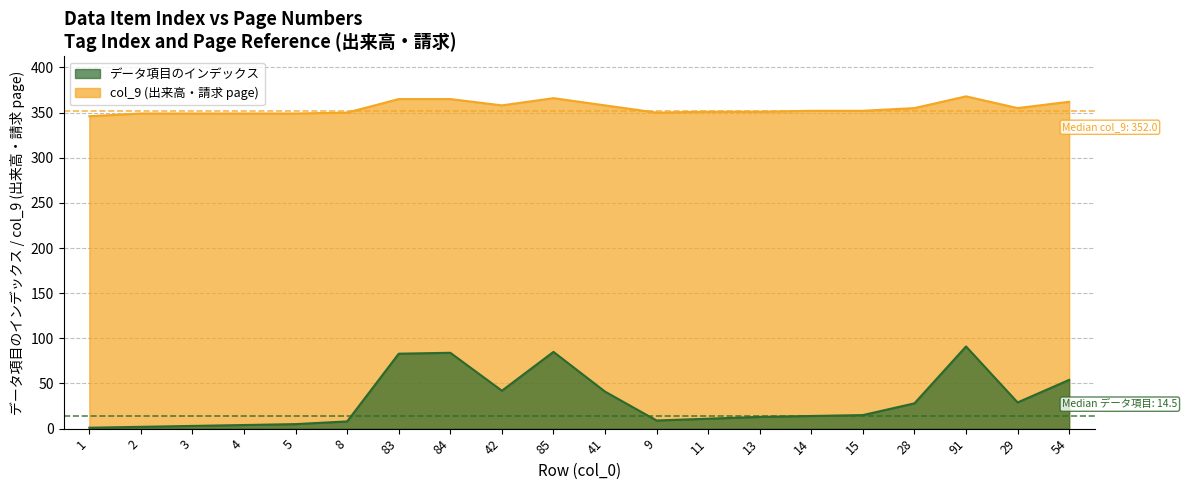

How many values in the データ項目のインデックス series are below 15?

10